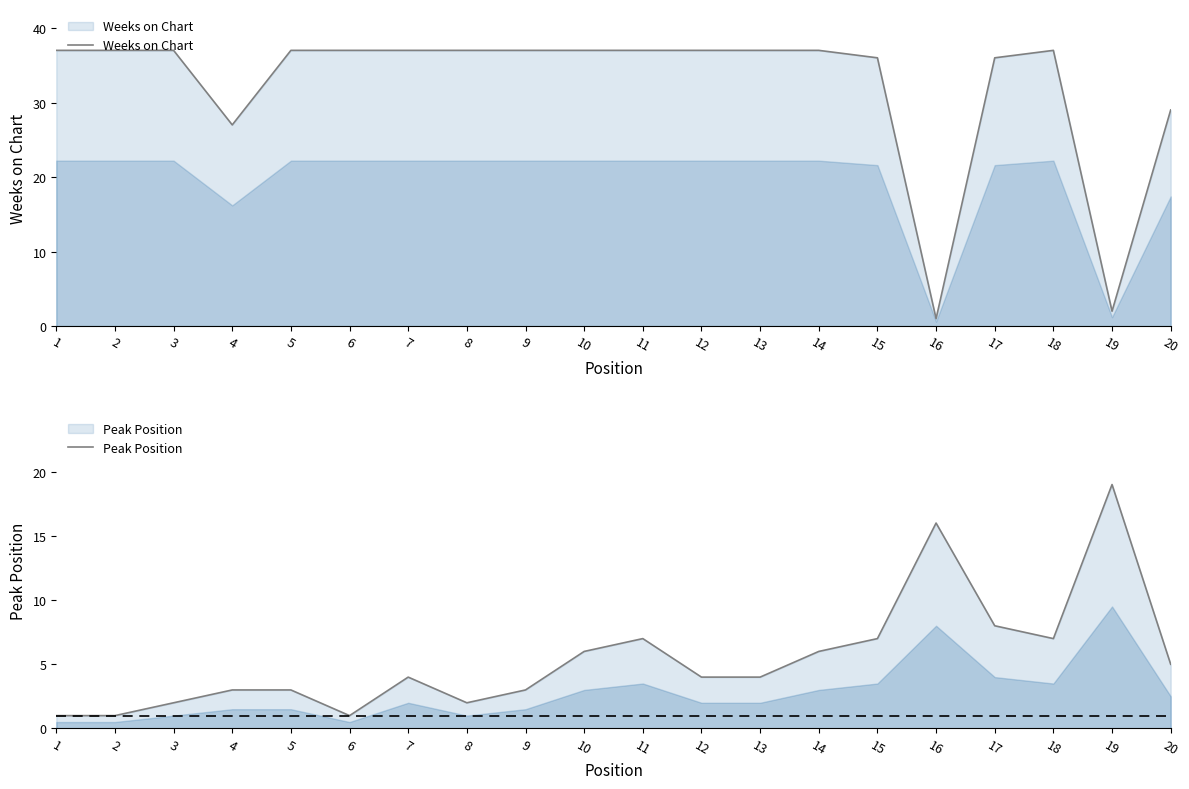

How many interior local valleys does the Peak Position series have?

3